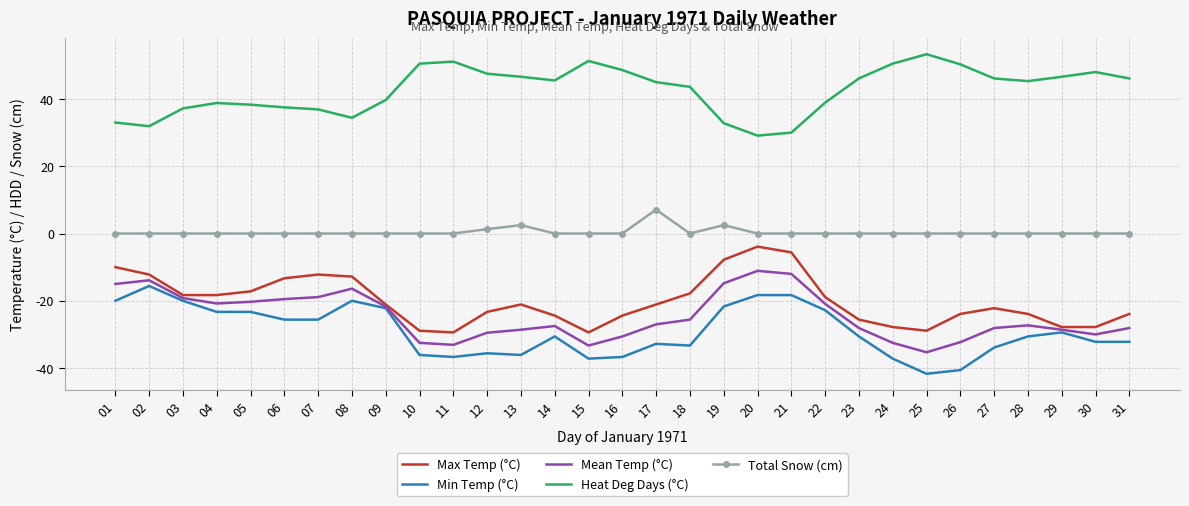

List the series in order of their peak value, lowest first.

Min Temp (°C), Mean Temp (°C), Max Temp (°C), Total Snow (cm), Heat Deg Days (°C)